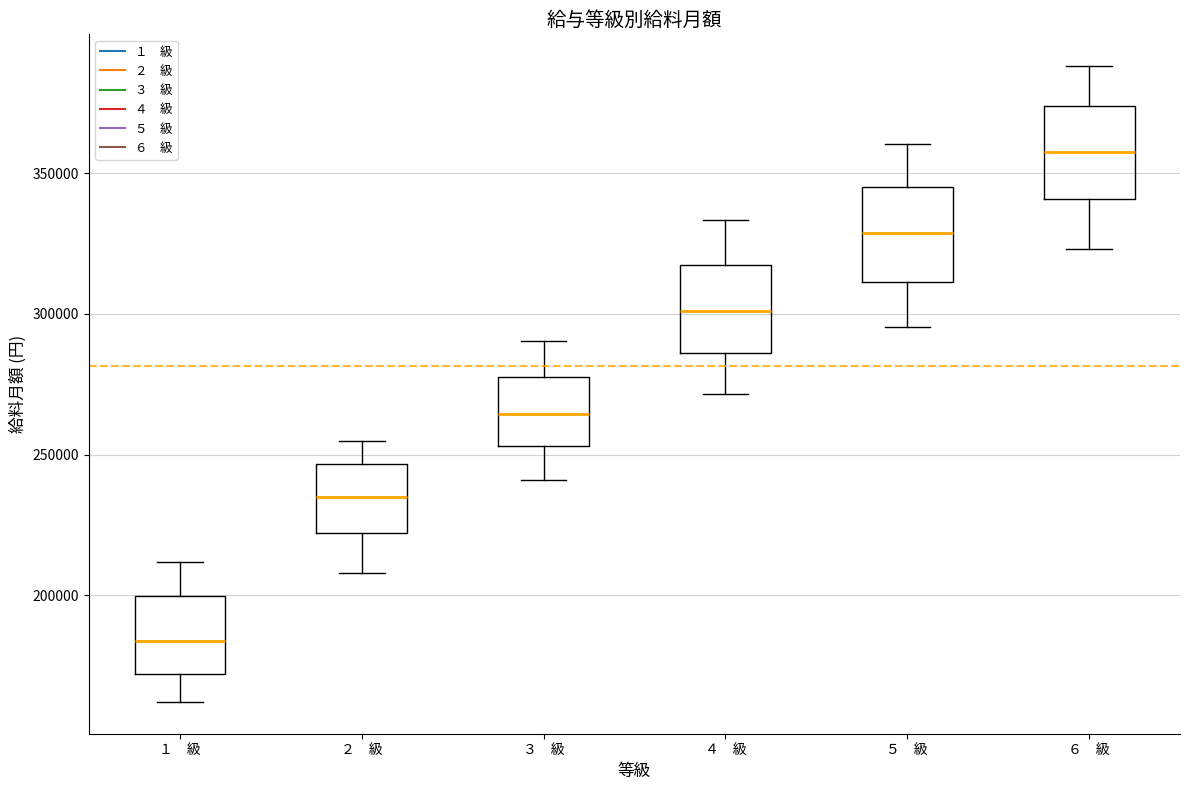

Reading left to right, read every box against the y-axis: the position of its median line, the range the box covers, and the ends of its whiskers. The values are not printed on the chart, so give them approximately, as read against the axis.

１ 級: median 185000, box 170000 to 200000, whiskers 160000 to 210000
２ 級: median 235000, box 220000 to 245000, whiskers 210000 to 255000
３ 級: median 265000, box 255000 to 280000, whiskers 240000 to 290000
４ 級: median 300000, box 285000 to 315000, whiskers 270000 to 335000
５ 級: median 330000, box 310000 to 345000, whiskers 295000 to 360000
６ 級: median 355000, box 340000 to 375000, whiskers 325000 to 390000